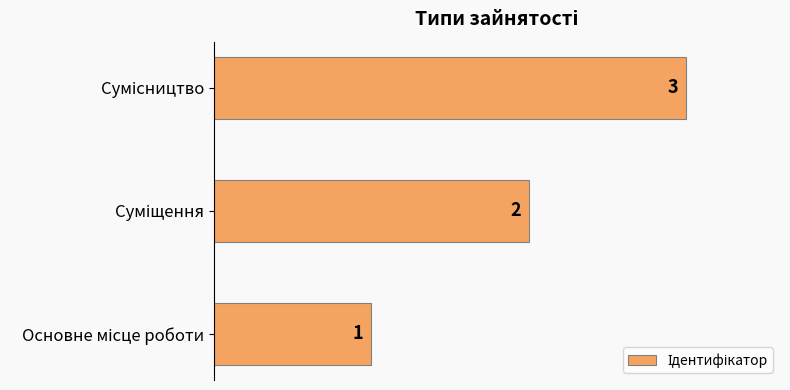

What is the maximum value shown in the chart?

3